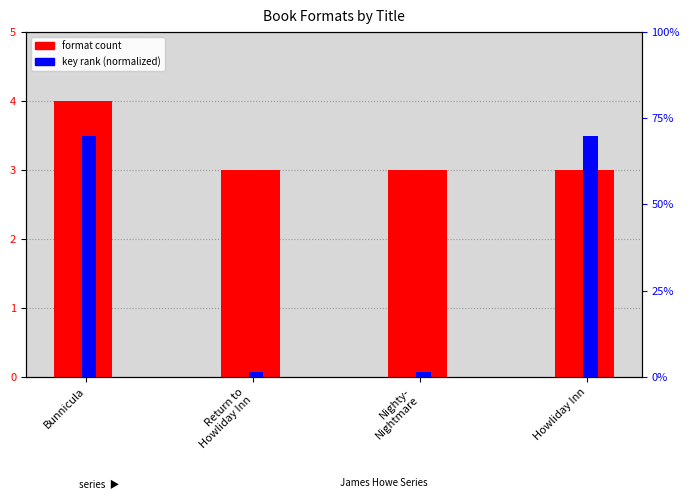

How many categories are shown in the chart?

4